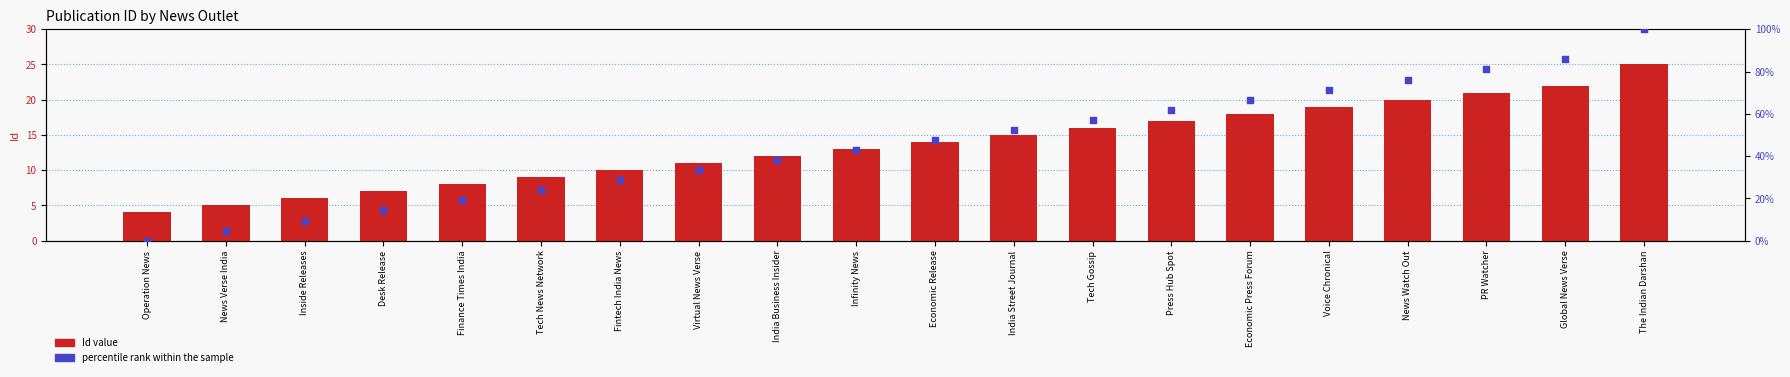

What are all the series names shown in the legend?

Id value, percentile rank within the sample